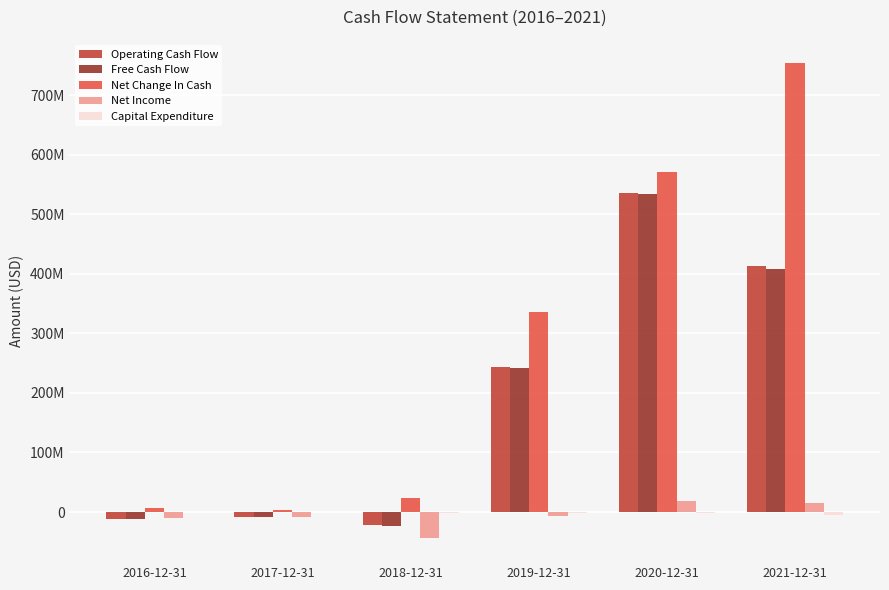

Rank the series at 2016-12-31 from lowest to highest value.

Free Cash Flow, Operating Cash Flow, Net Income, Capital Expenditure, Net Change In Cash